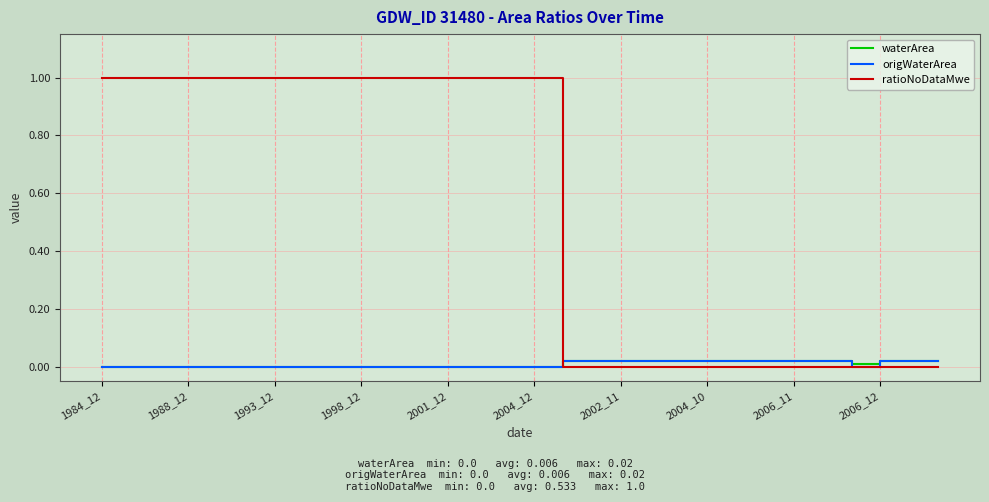

Which series has the widest spread of values?

ratioNoDataMwe